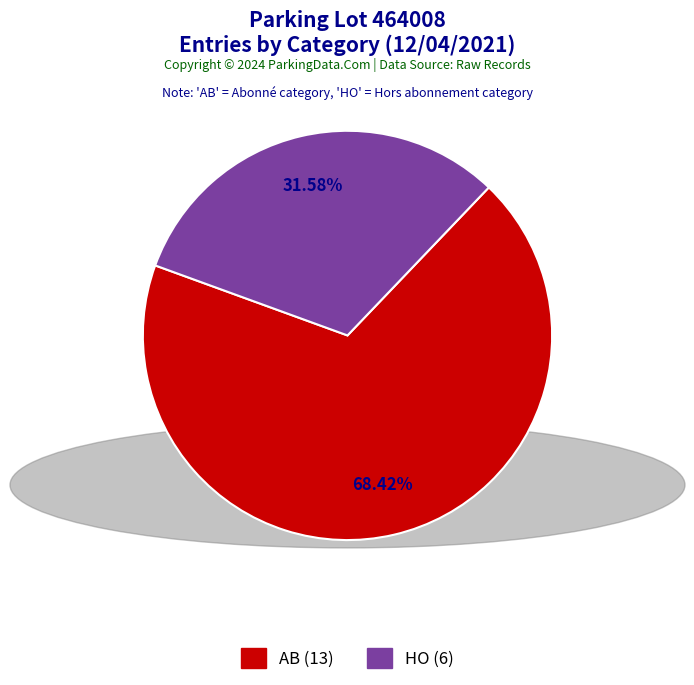

Which slice represents more than half of the pie?

AB